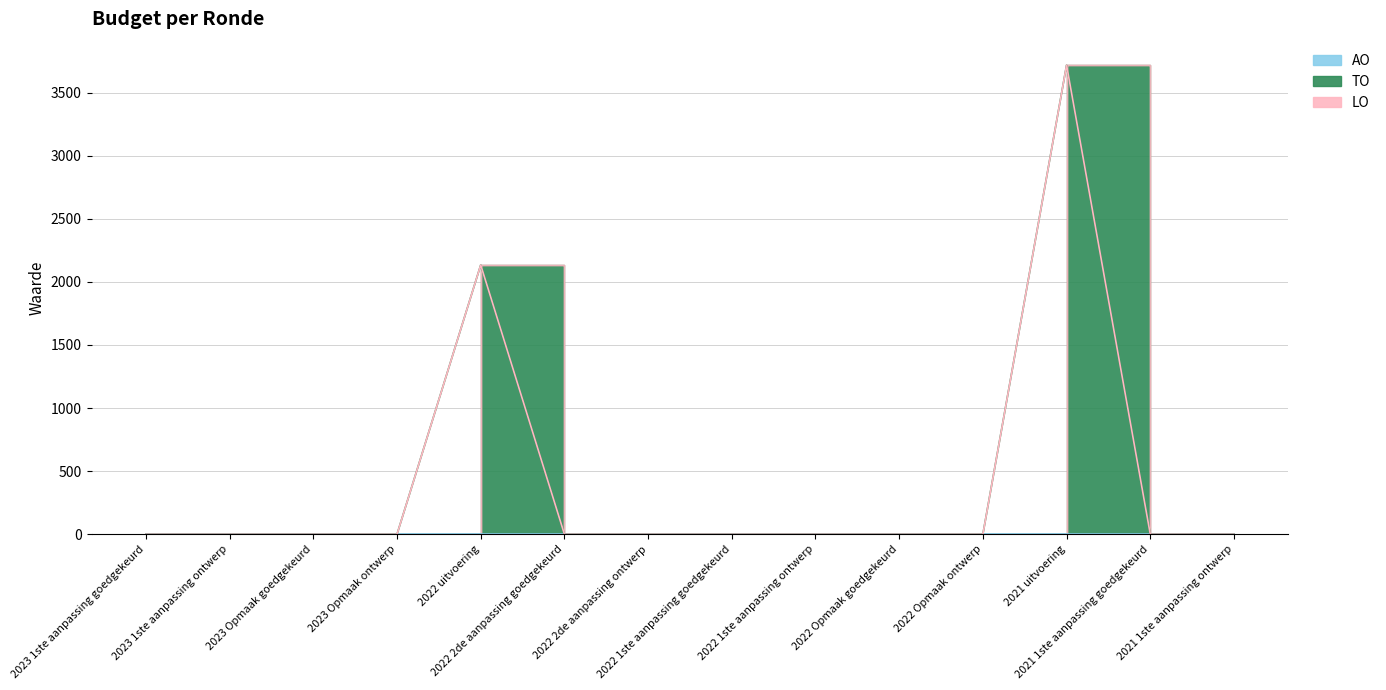

How many lines are shown in the chart?

3